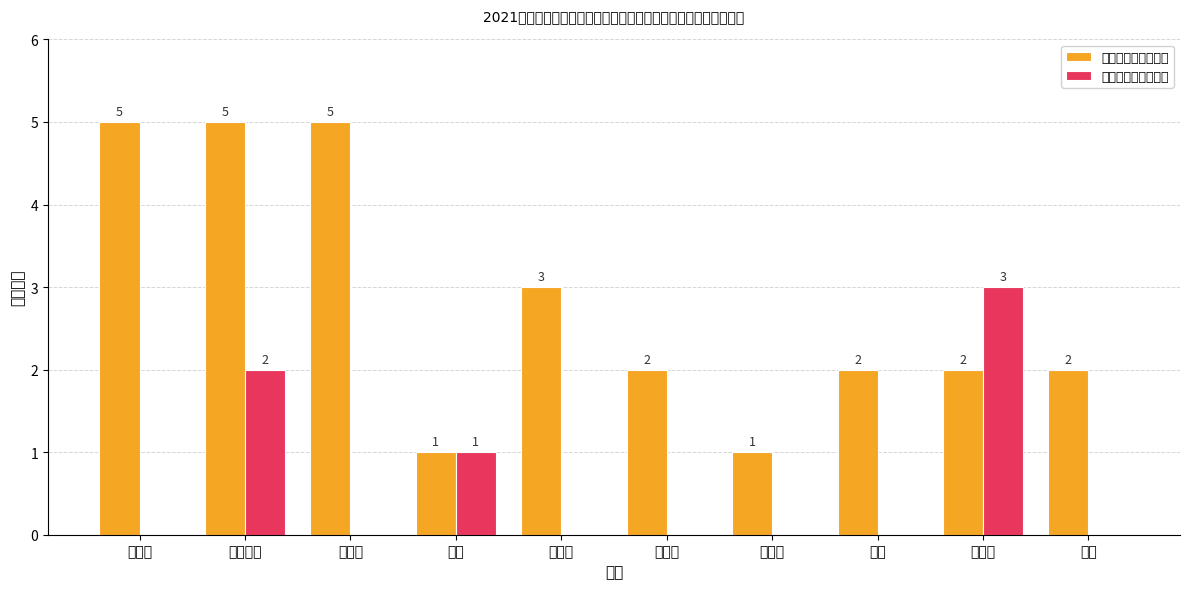

What is the maximum value shown in the chart?

5